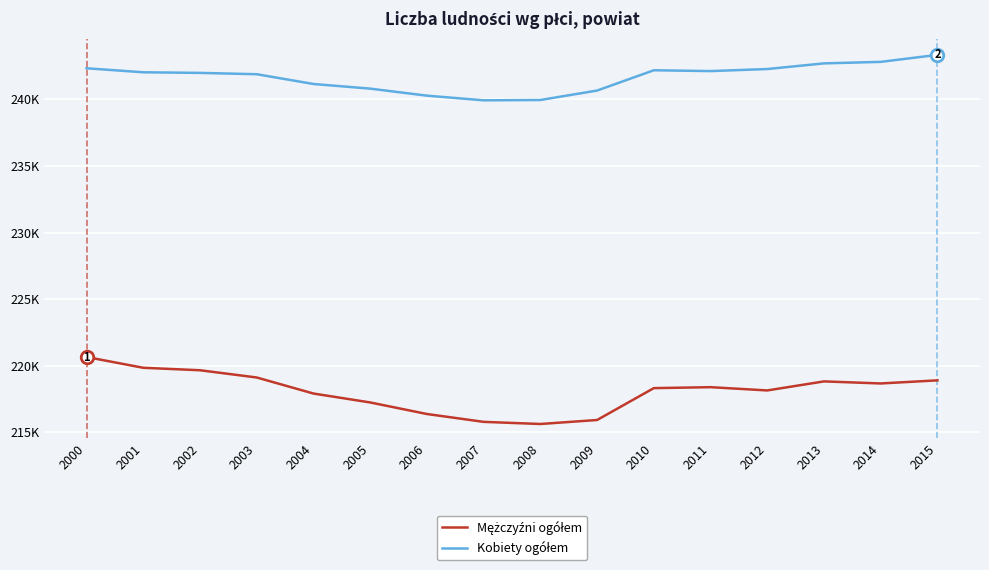

Where is the first local minimum for Kobiety ogółem?

2007